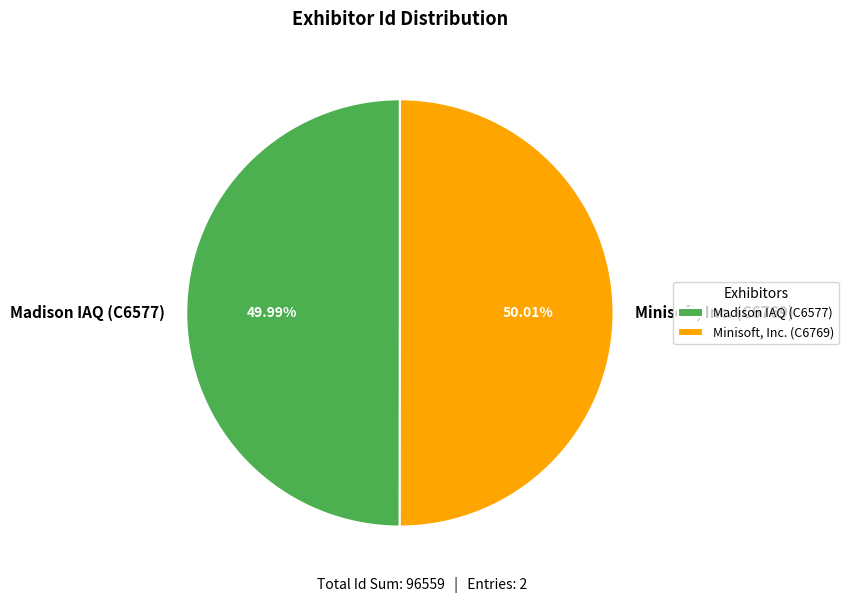

Approximately how many times larger is the value at Madison IAQ (C6577) compared to Minisoft, Inc. (C6769)?

1.0